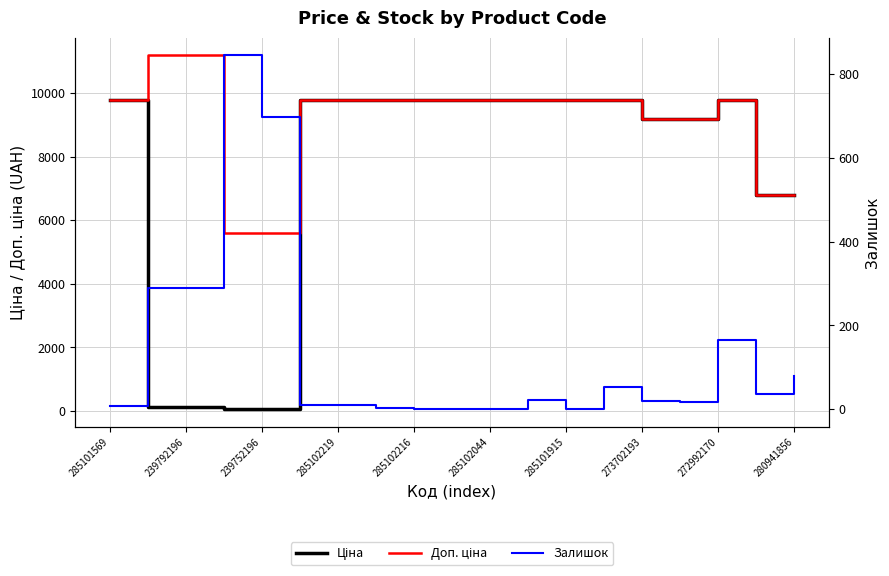

What value does the Ціна series have at 285102044?

9775.5